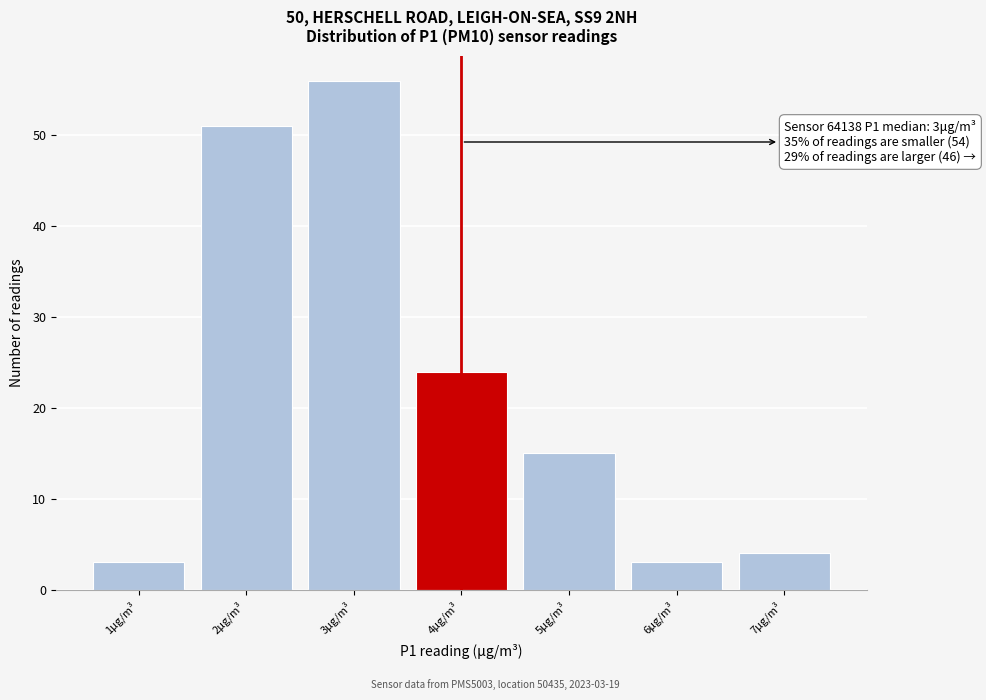

Which range on the x-axis has the tallest bar?

2.5 to 3.5